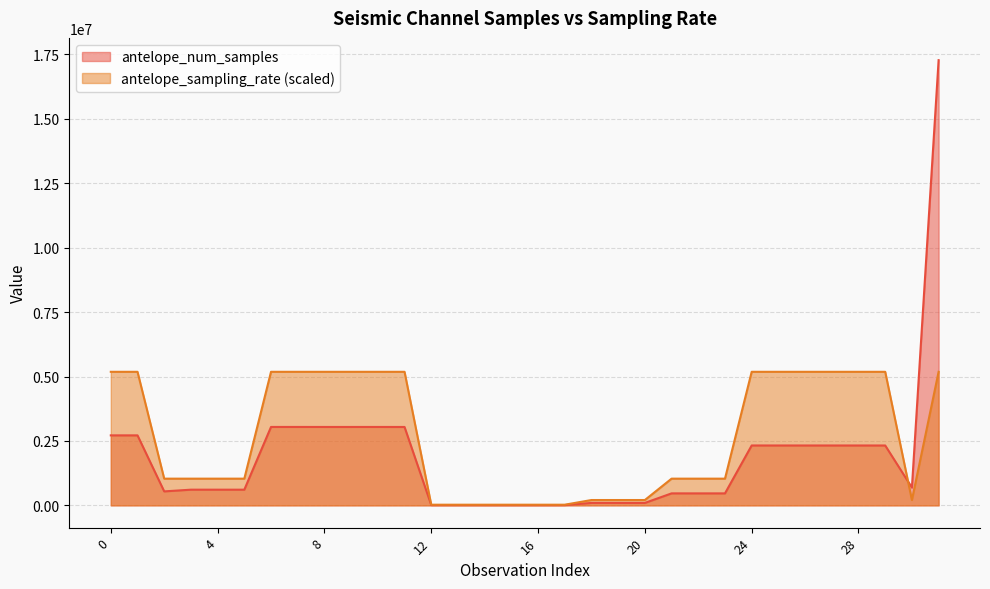

At how many categories does at least one series exceed 7918426?

1